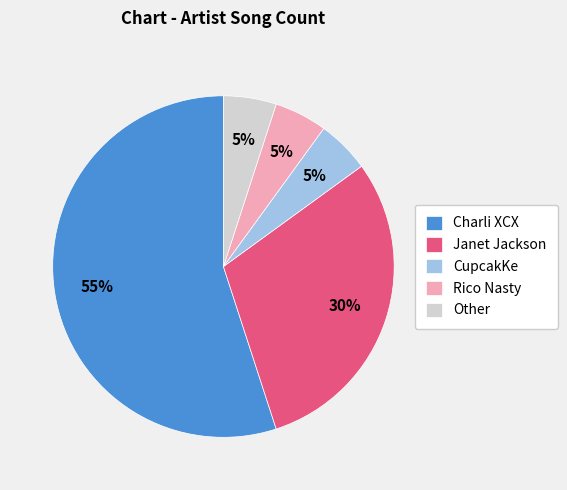

Count the number of slices in the pie.

5